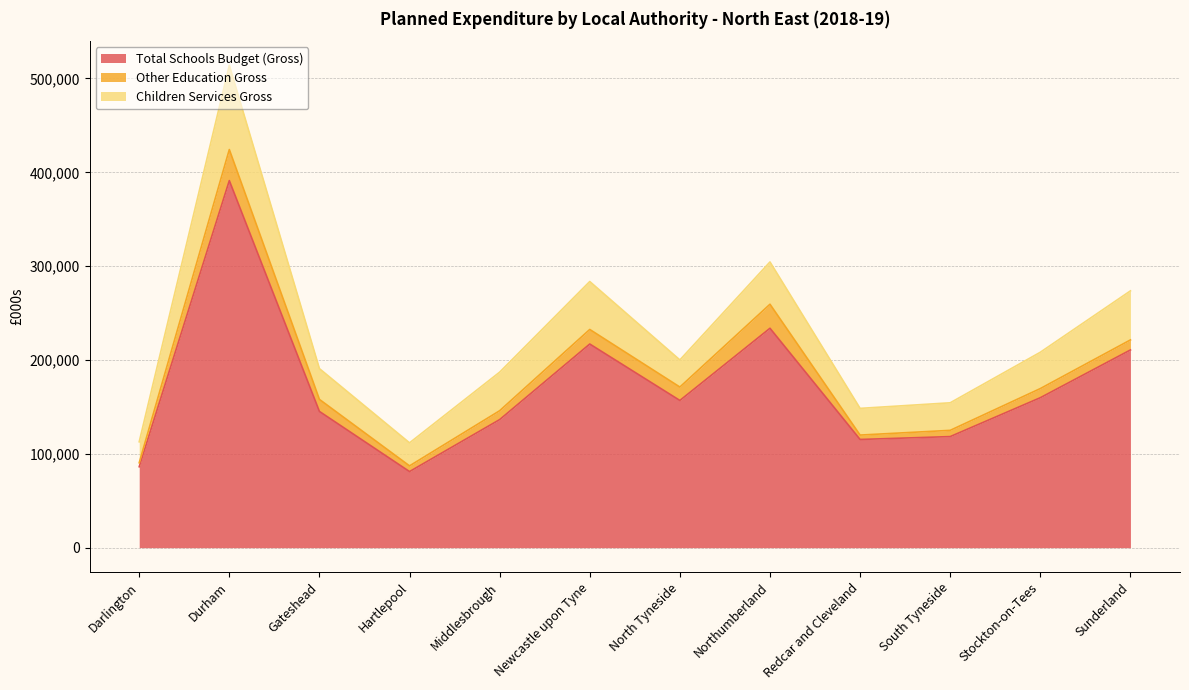

What is the difference between the maximum and minimum values in the Other Education Gross series?

28883